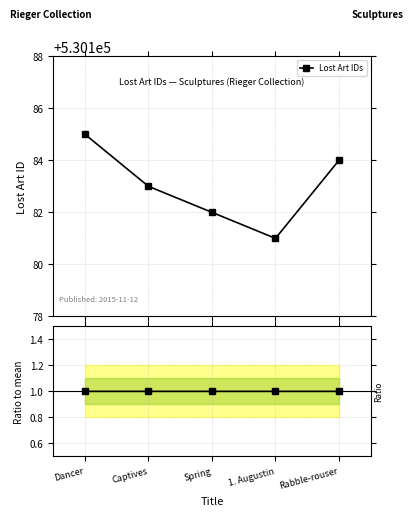

Is the value of Lost Art IDs at Captives greater than the value of Ratio to mean at Spring?

Yes